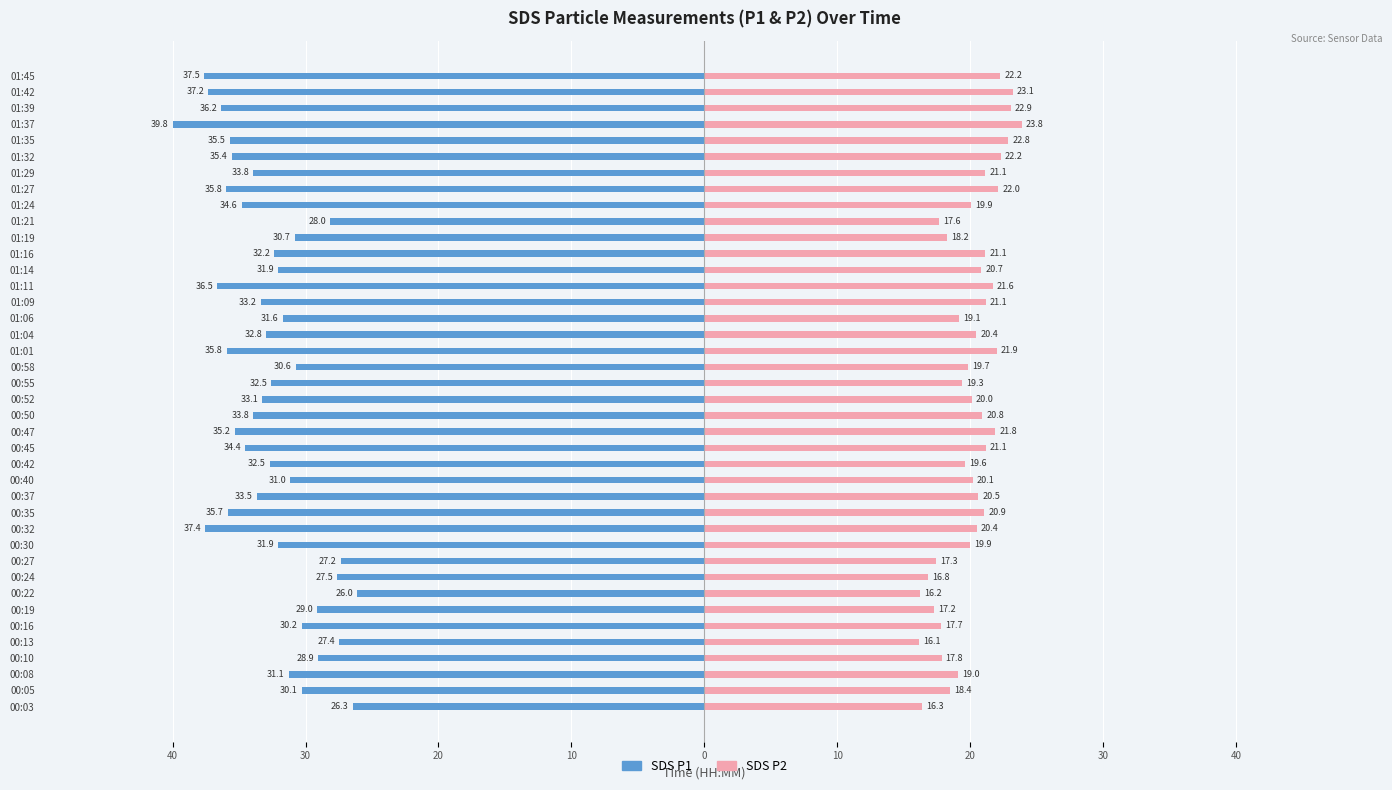

Reading left to right, list all the values displayed in this chart.

SDS_P1: -26.3	-30.1	-31.1	-28.9	-27.4	-30.2	-29.0	-26.0	-27.5	-27.2	-31.9	-37.4	-35.7	-33.5	-31.0	-32.5	-34.4	-35.2	-33.8	-33.1	-32.5	-30.6	-35.8	-32.8	-31.6	-33.2	-36.5	-31.9	-32.2	-30.7	-28.0	-34.6	-35.8	-33.8	-35.4	-35.5	-39.8	-36.2	-37.2	-37.5
SDS_P2: 16.3	18.4	19.0	17.8	16.1	17.7	17.2	16.2	16.8	17.3	19.9	20.4	20.9	20.5	20.1	19.6	21.1	21.8	20.8	20.0	19.3	19.7	21.9	20.4	19.1	21.1	21.6	20.7	21.1	18.2	17.6	19.9	22.0	21.1	22.2	22.8	23.8	22.9	23.1	22.2